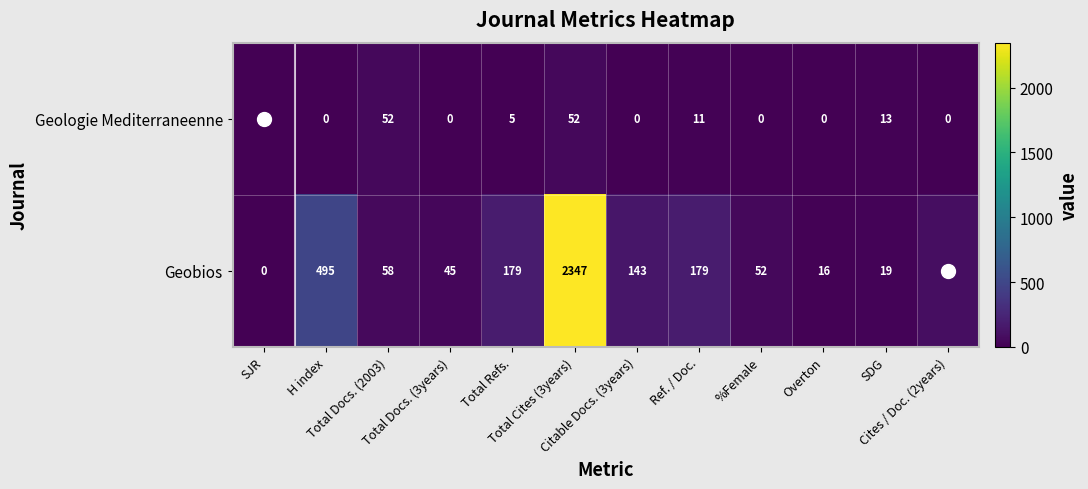

Rank the series at SDG from highest to lowest value.

Geobios, Geologie Mediterraneenne